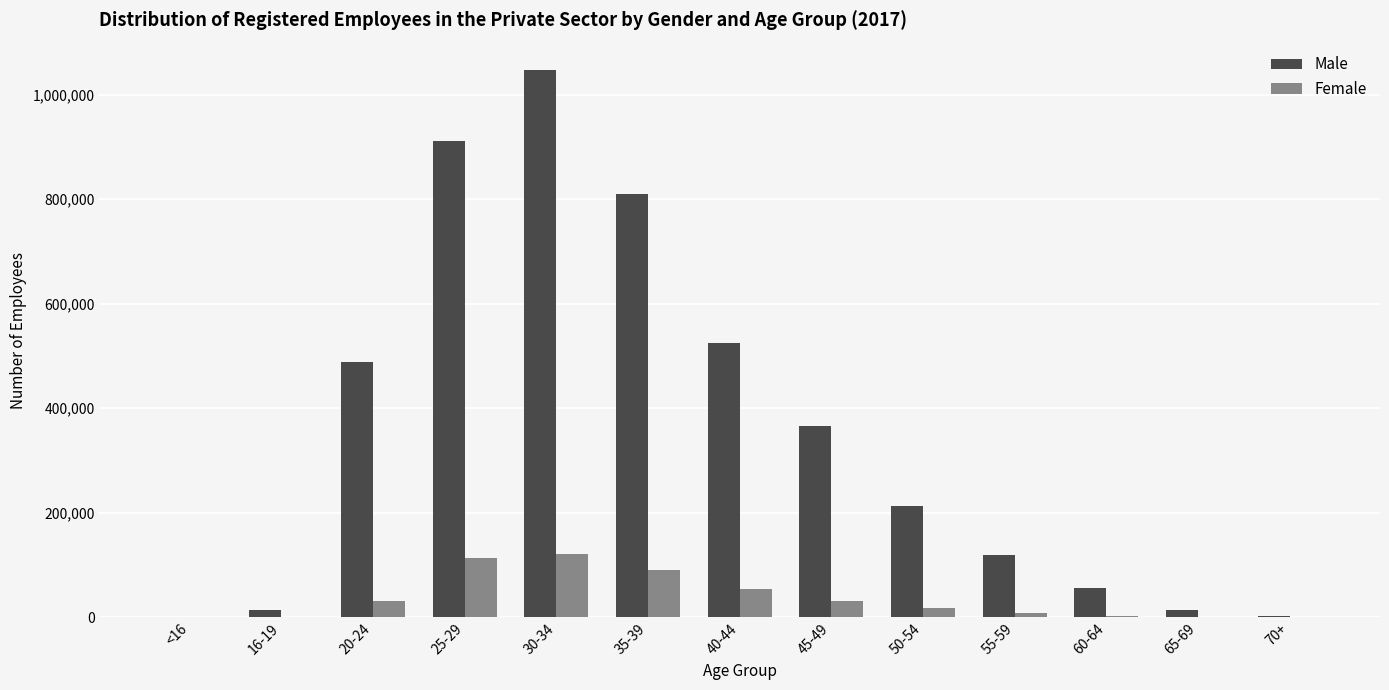

Is the value of Female at <16 greater than the value of Male at 50-54?

No